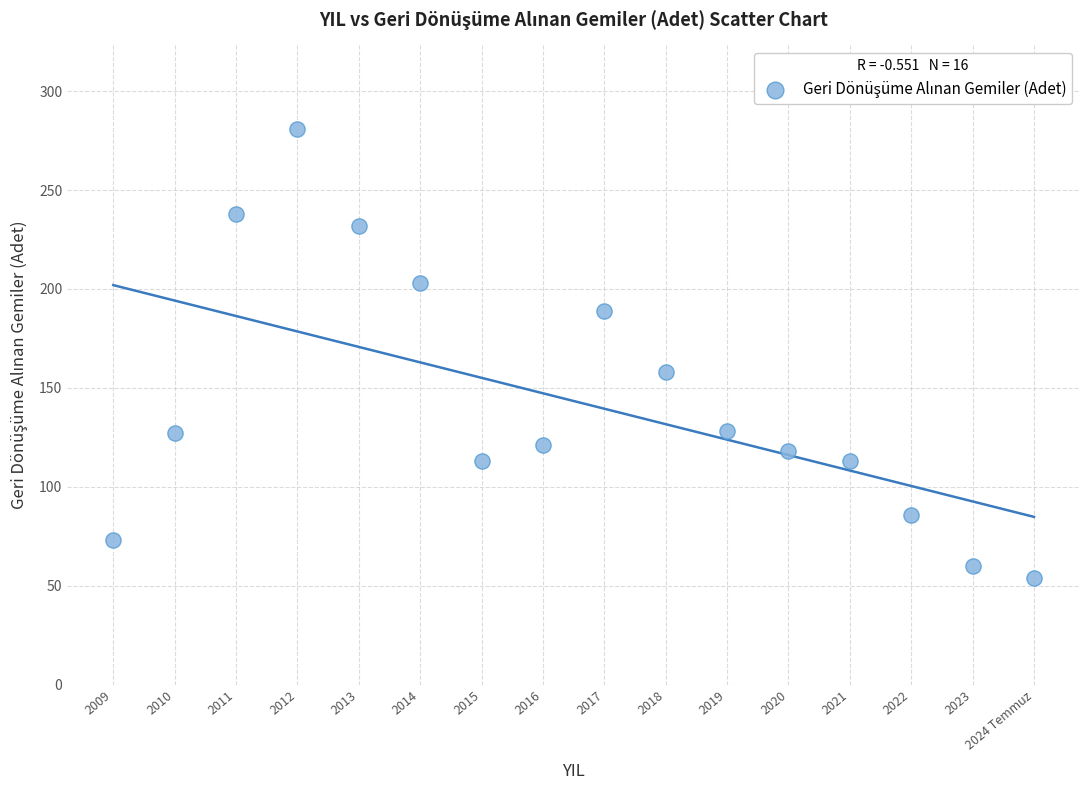

What is the range of X values (max minus min)?

15